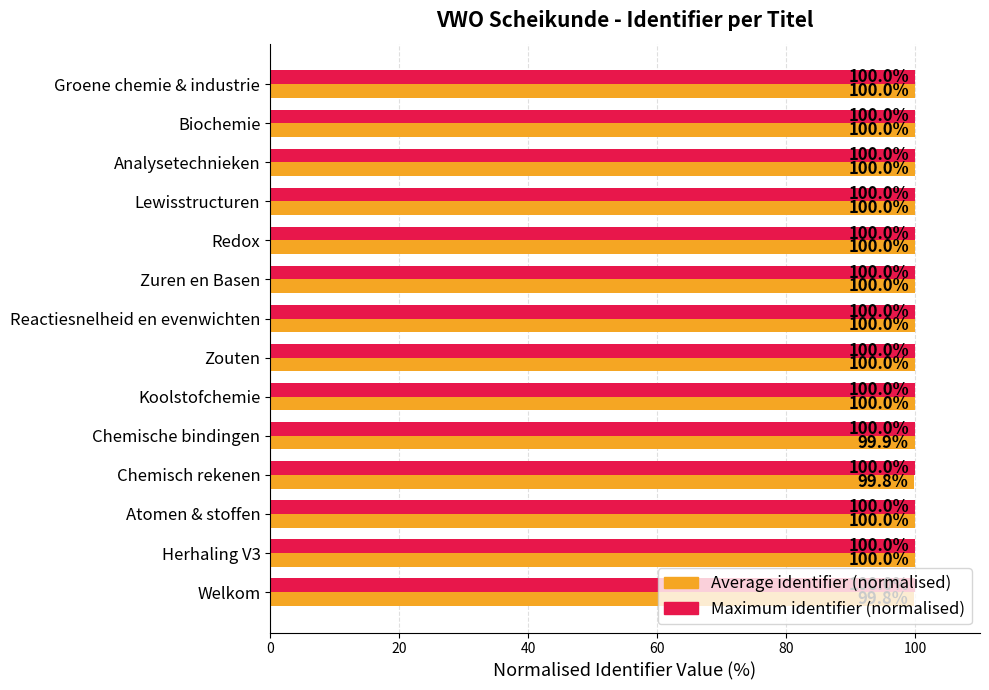

What is the maximum value for Average identifier (normalised)?

100.0